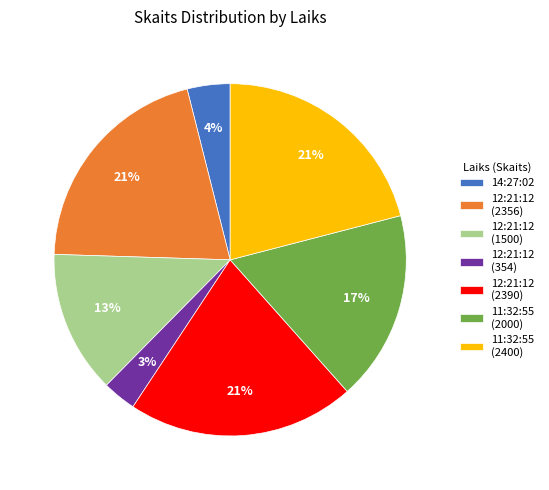

Do 12:21:12 (2390) and 11:32:55 (2000) together represent more than half of the pie?

No